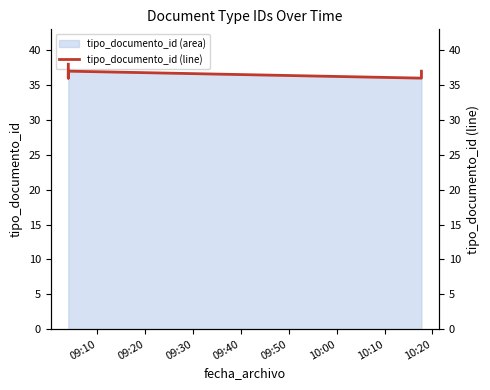

How many values are below 37?

2